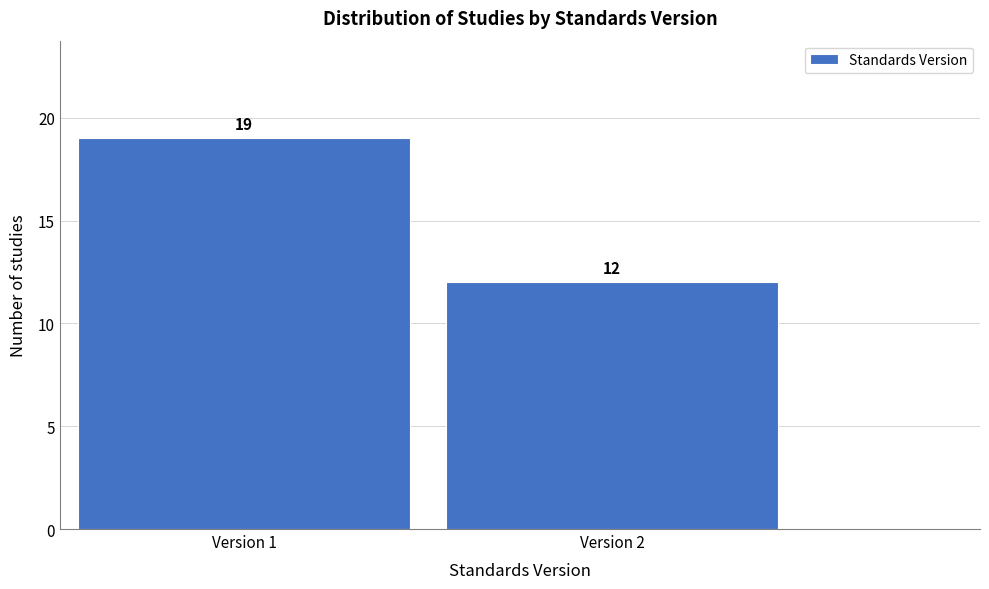

Reading left to right, what are all the values shown in this chart?

Version 1=19	Version 2=12